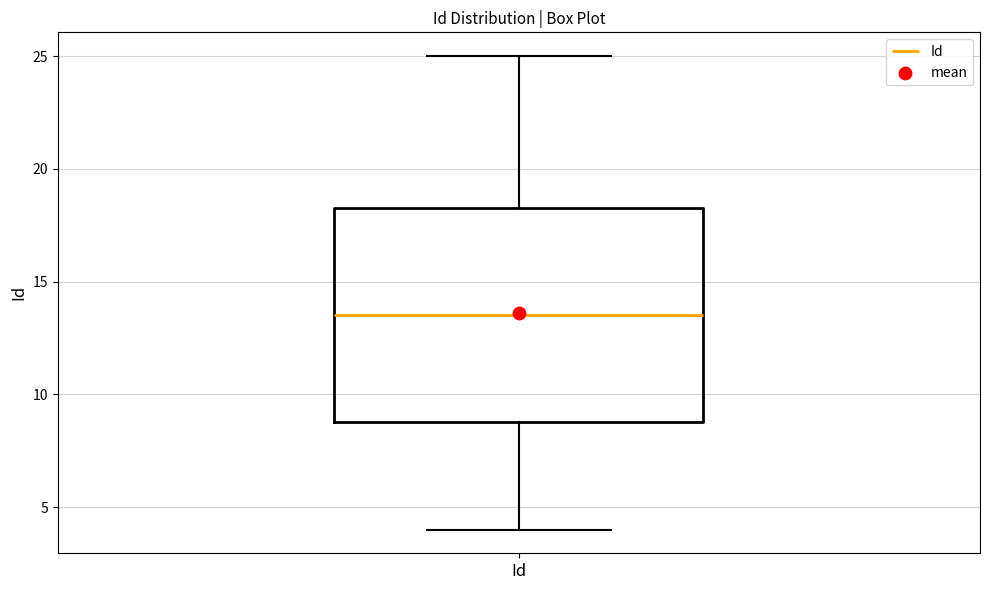

Read this box plot against the y-axis: the position of the median line, the range covered by the box, and the ends of both whiskers. The values are not printed on the chart, so give them approximately, as read against the axis.

median 13.5, box 9.0 to 18.5, whiskers 4.0 to 25.0